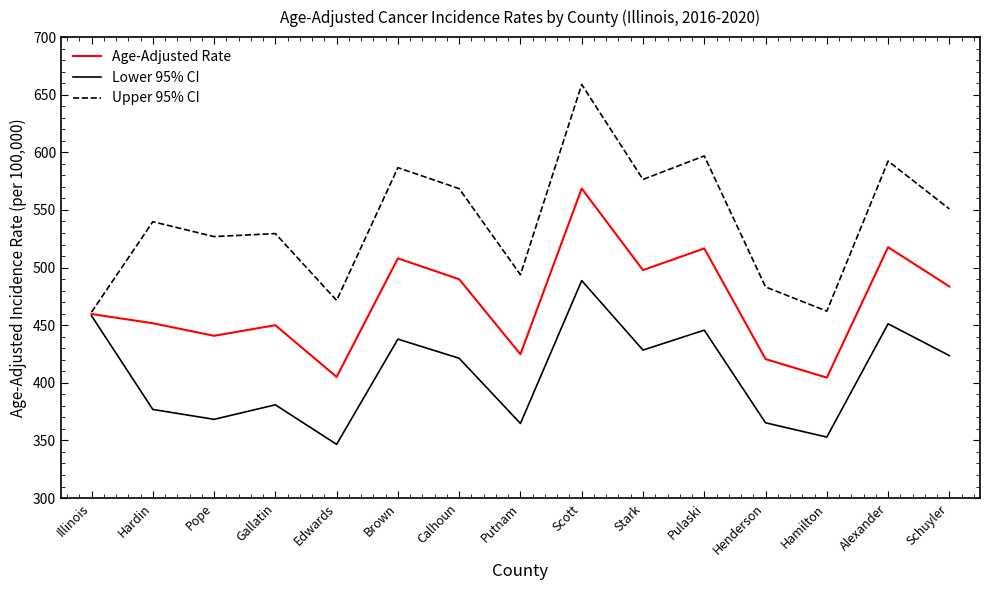

At Alexander, list the series in order from largest to smallest.

Upper 95% CI, Age-Adjusted Rate, Lower 95% CI